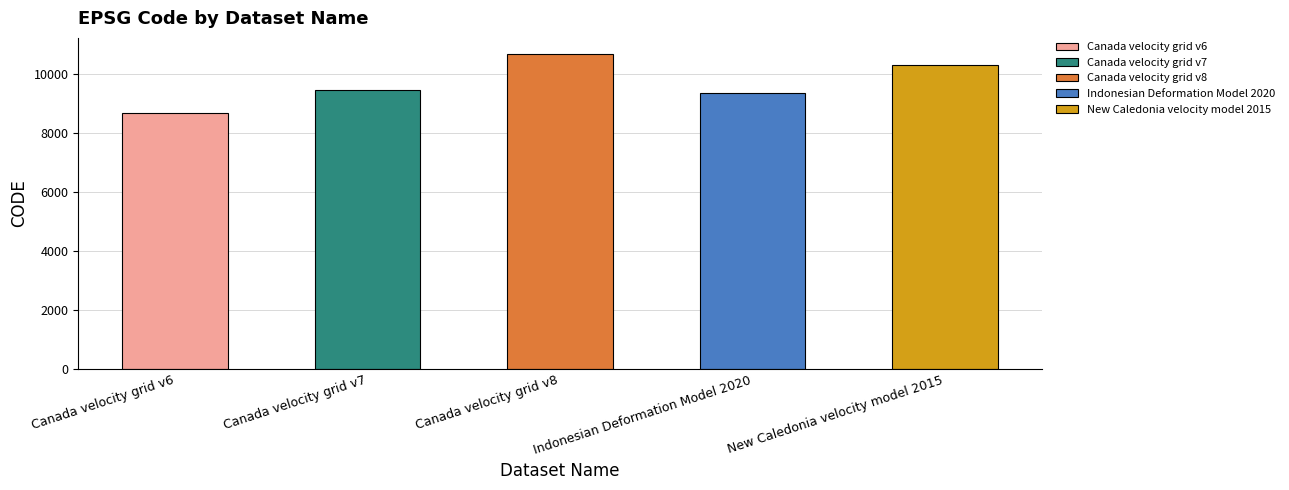

Reading left to right, list all the values displayed in this chart.

8676	9483	10707	9375	10323